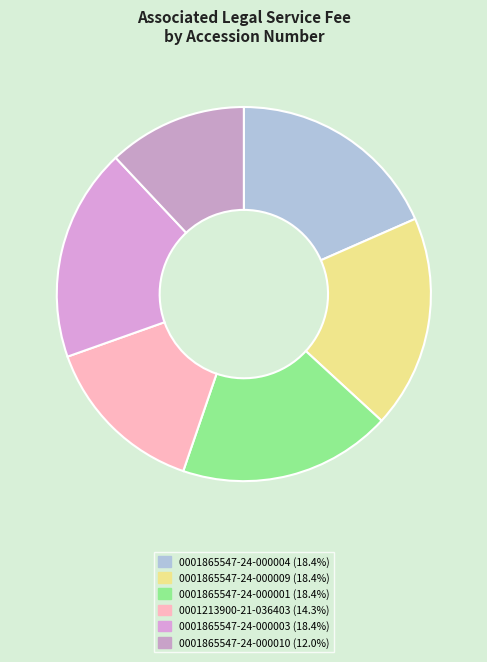

How many slices are in this pie chart?

6